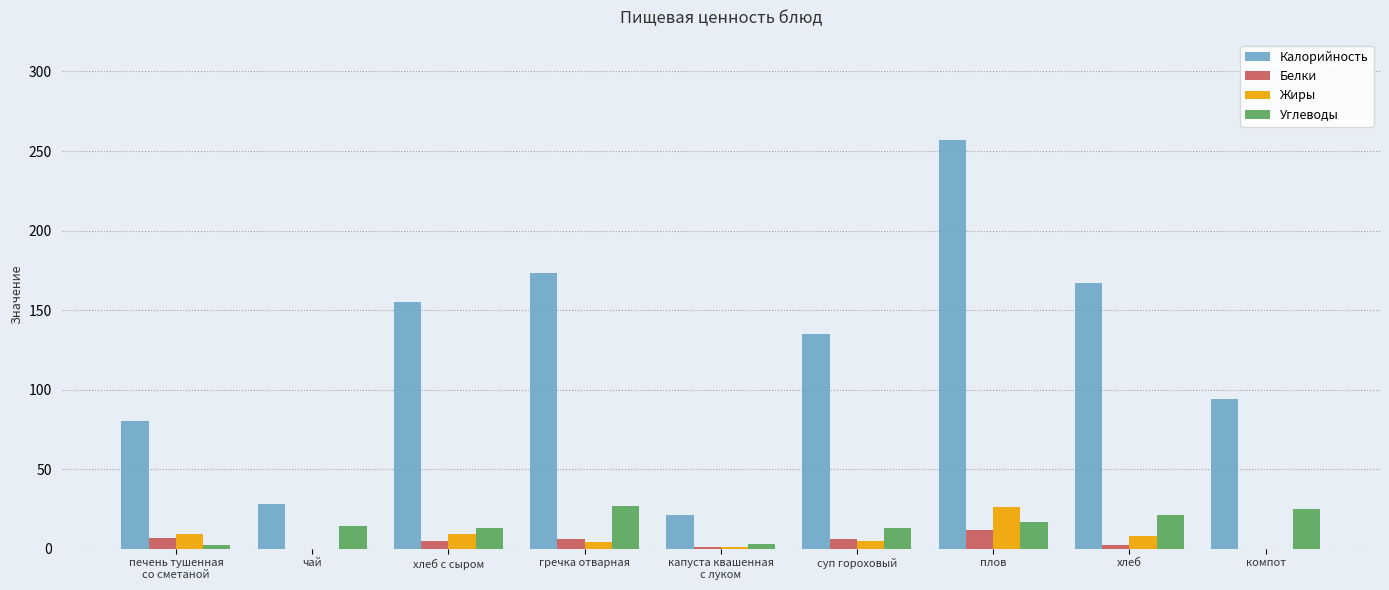

True or false: Калорийность has a value of 292.8 at хлеб.

False